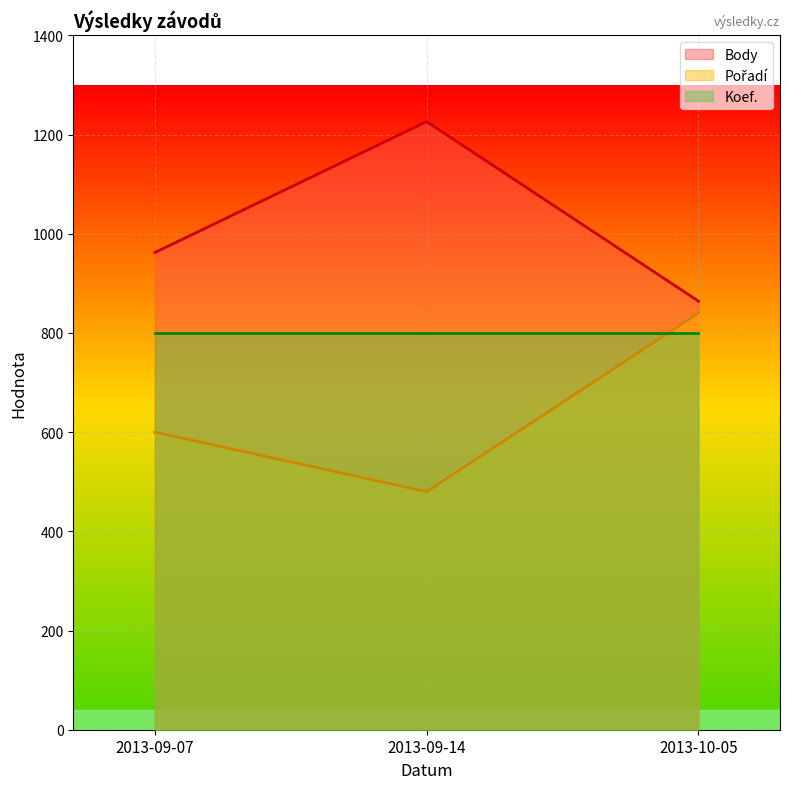

How many distinct data groups are displayed?

3